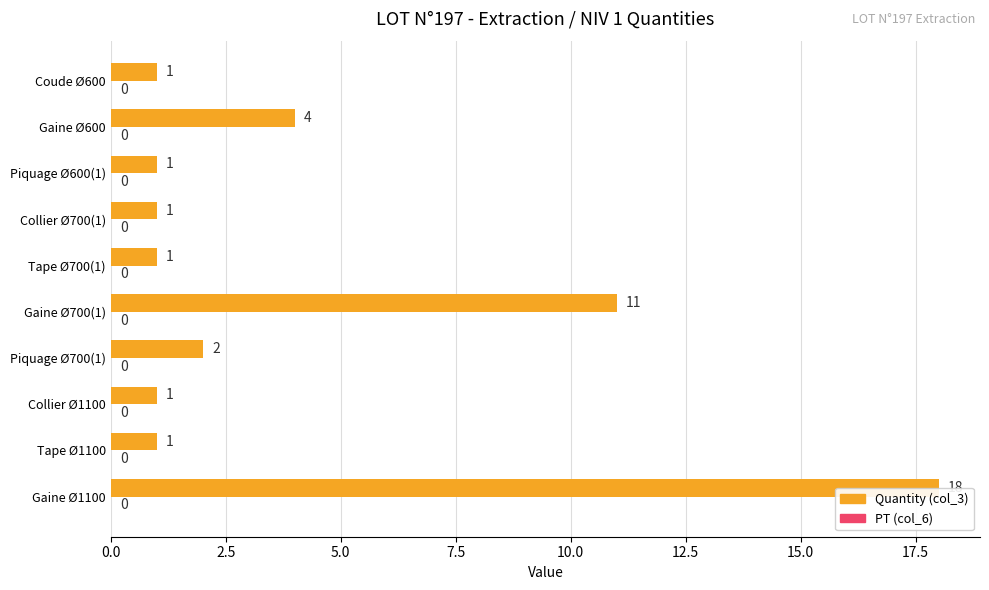

The chart shows a value of 6 at Gaine Ø600. True or false?

False